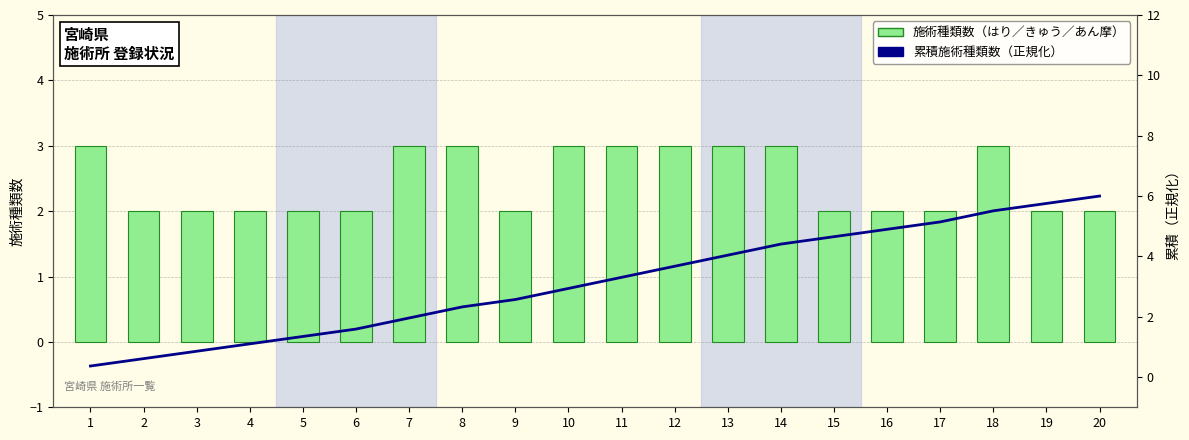

Rank the series by their maximum value, from highest to lowest.

累積施術種類数（正規化）, 施術種類数（はり／きゅう／あん摩）